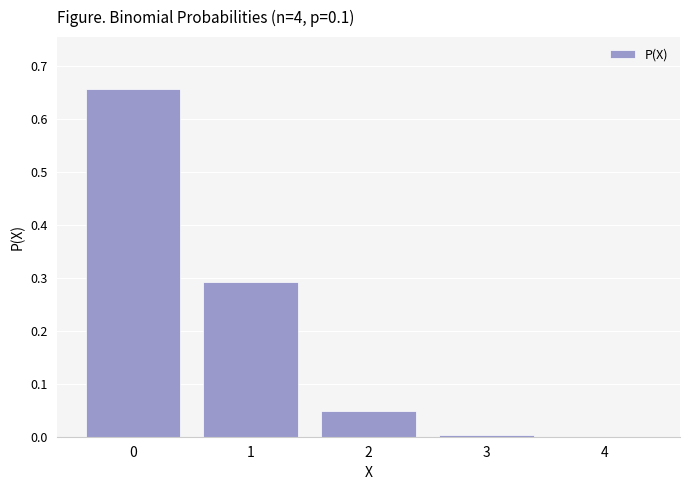

What is the change in value from 0 to 1?

-0.4